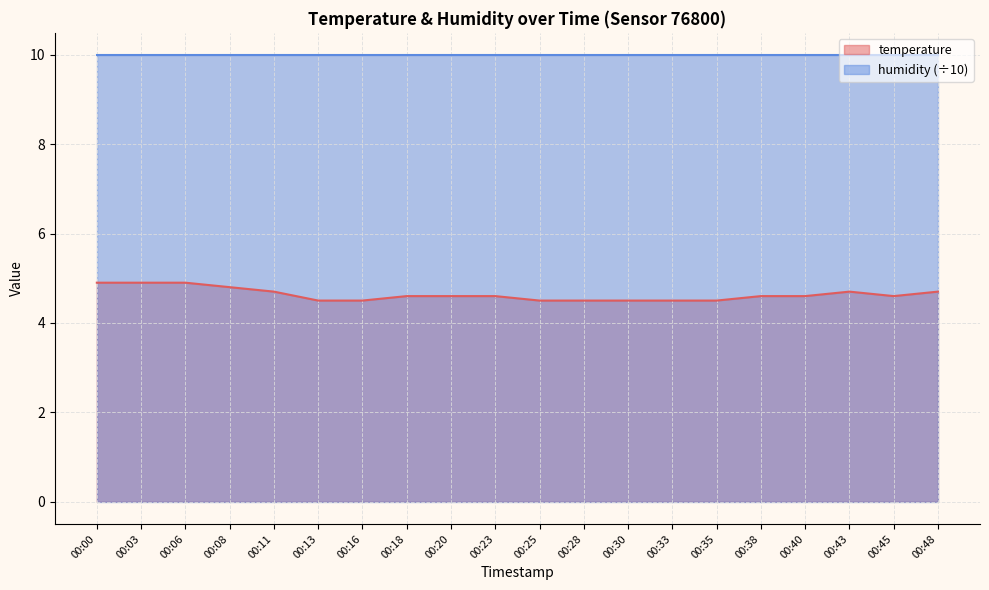

What is the greatest value displayed?

10.0